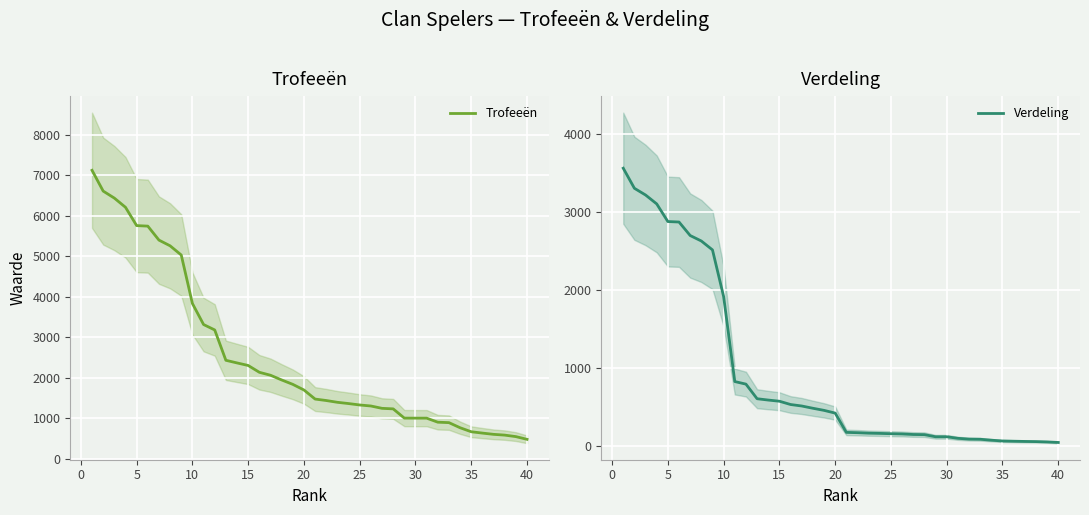

True or false: Verdeling has more than 2 points higher than both neighbors.

False